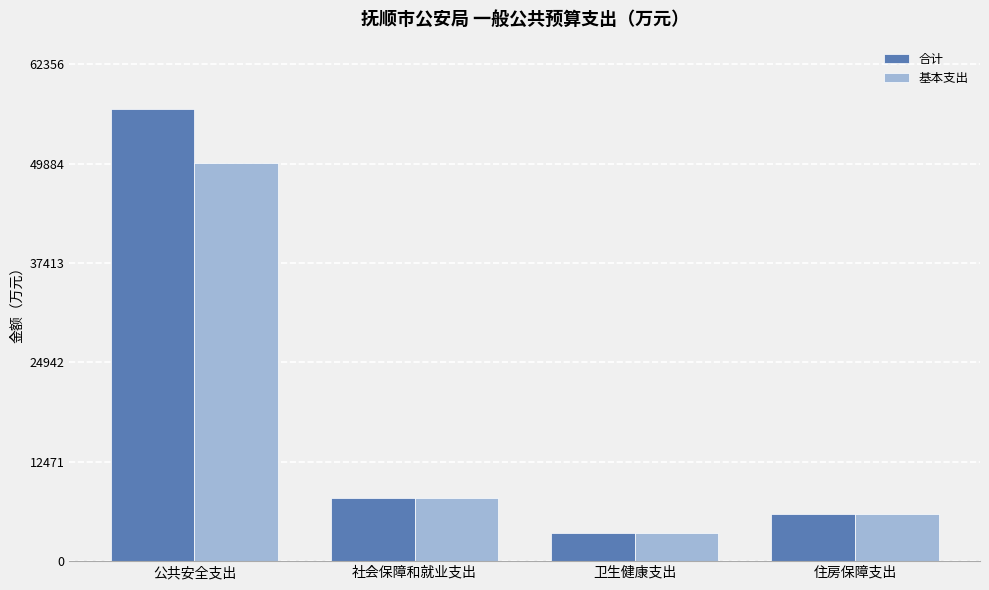

What is the lowest value of the 基本支出 series?

3485.6